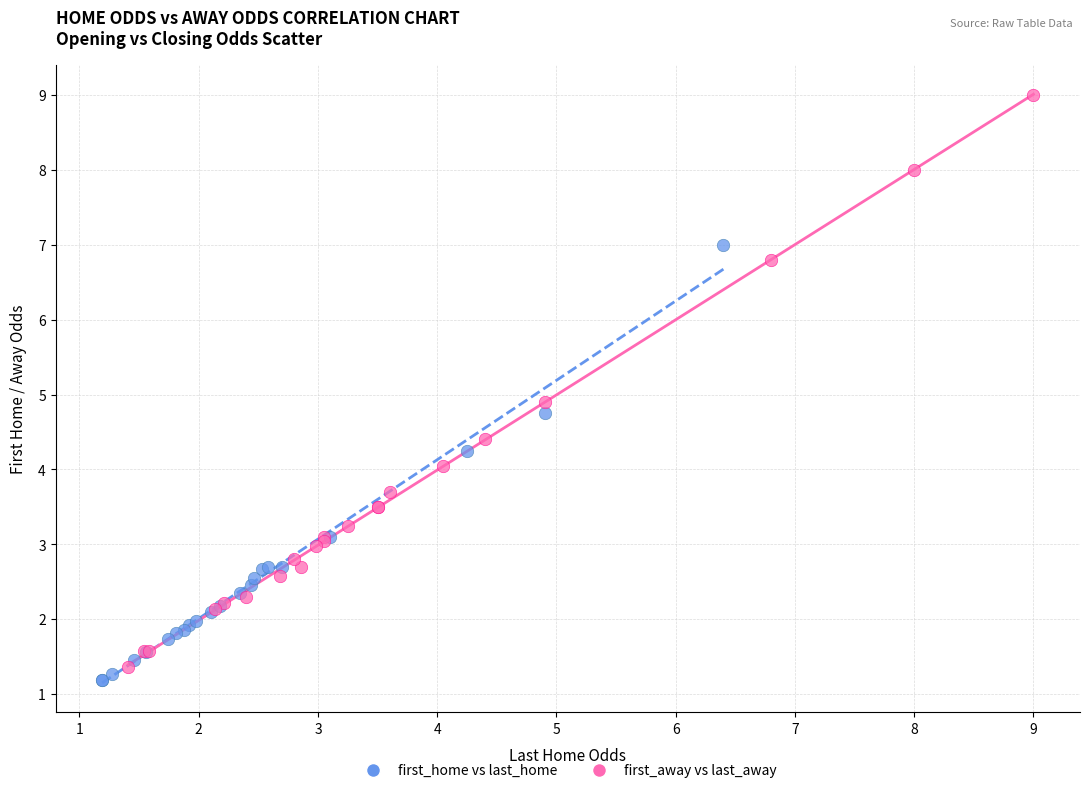

Which series has the largest Y range (max minus min)?

first_away vs last_away